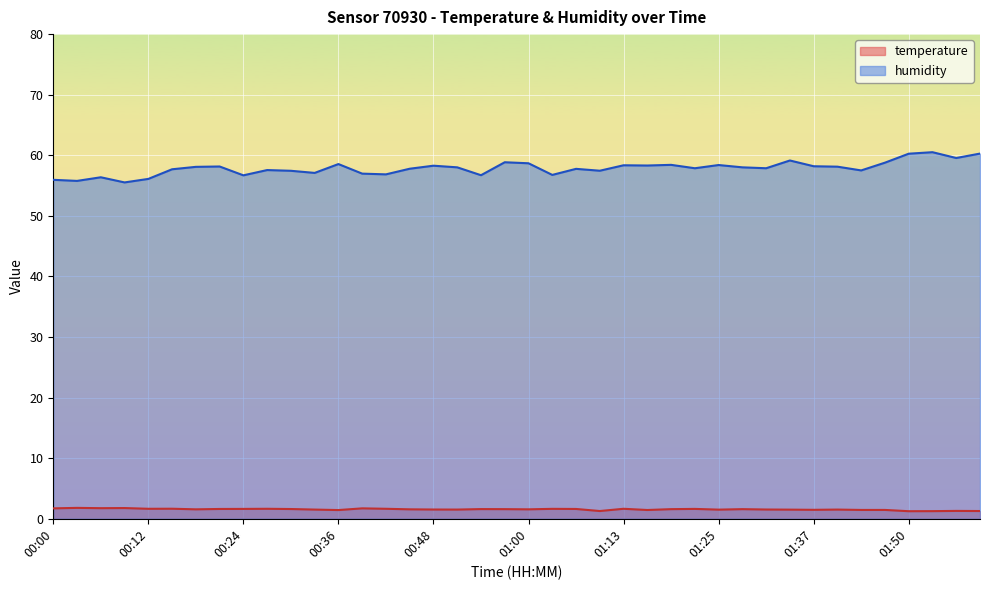

List the labels in order of temperature value, largest first.

00:03, 00:09, 00:06, 00:00, 00:39, 00:15, 00:12, 00:27, 00:42, 01:13, 01:03, 00:24, 01:22, 00:21, 01:07, 00:30, 00:54, 00:57, 01:19, 01:28, 00:18, 00:45, 01:00, 00:48, 01:31, 00:33, 00:51, 01:41, 01:25, 01:34, 01:37, 01:44, 01:47, 01:16, 00:36, 01:56, 01:10, 01:59, 01:53, 01:50